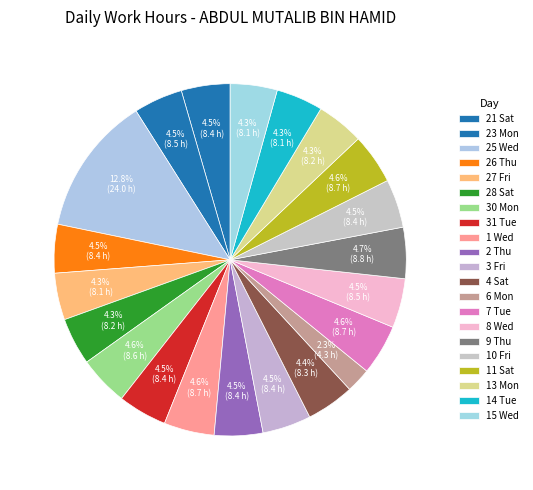

Count the number of slices in the pie.

21